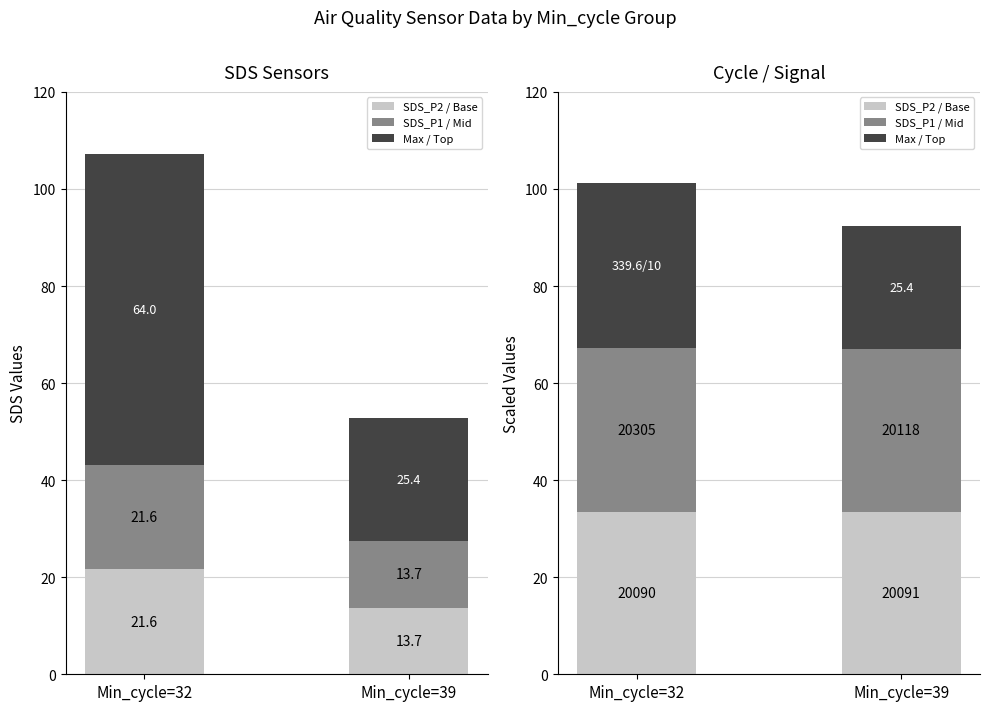

At how many categories does at least one series exceed 30?

2